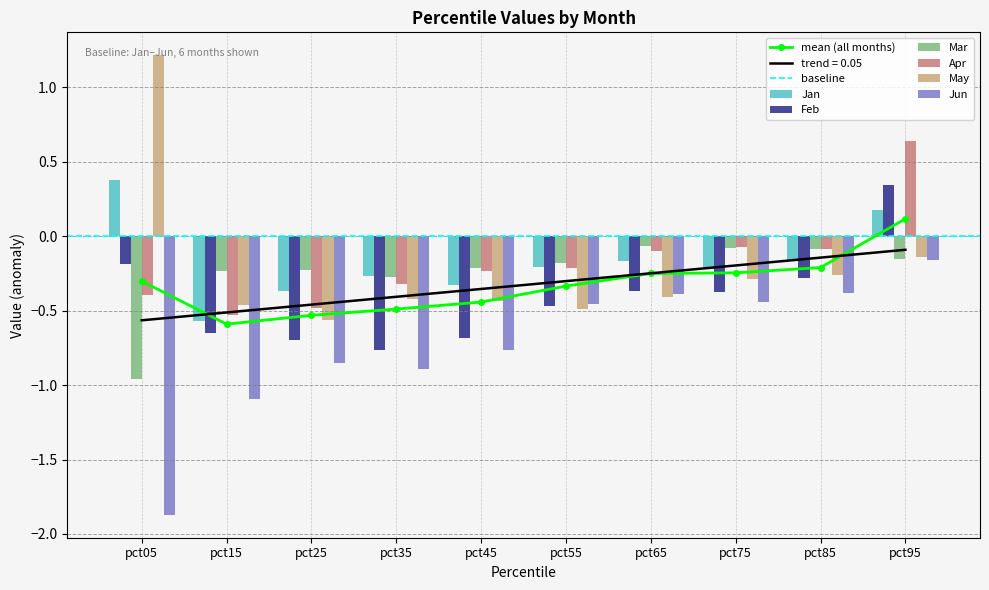

Rank the categories by Mar value from lowest to highest.

pct05, pct35, pct15, pct25, pct45, pct55, pct95, pct85, pct75, pct65